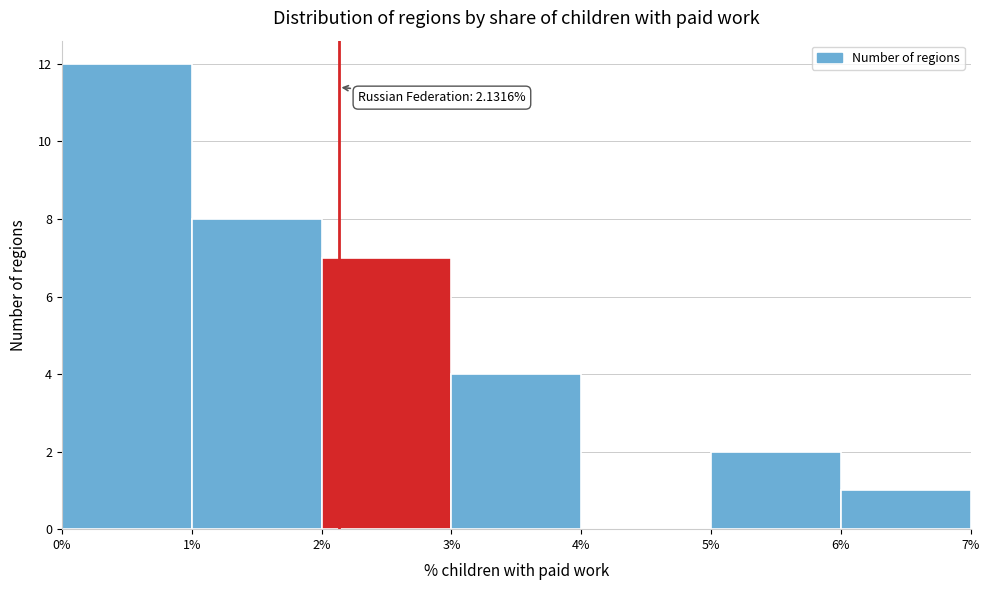

Over which range of the x-axis is the bar tallest?

0% to 1%